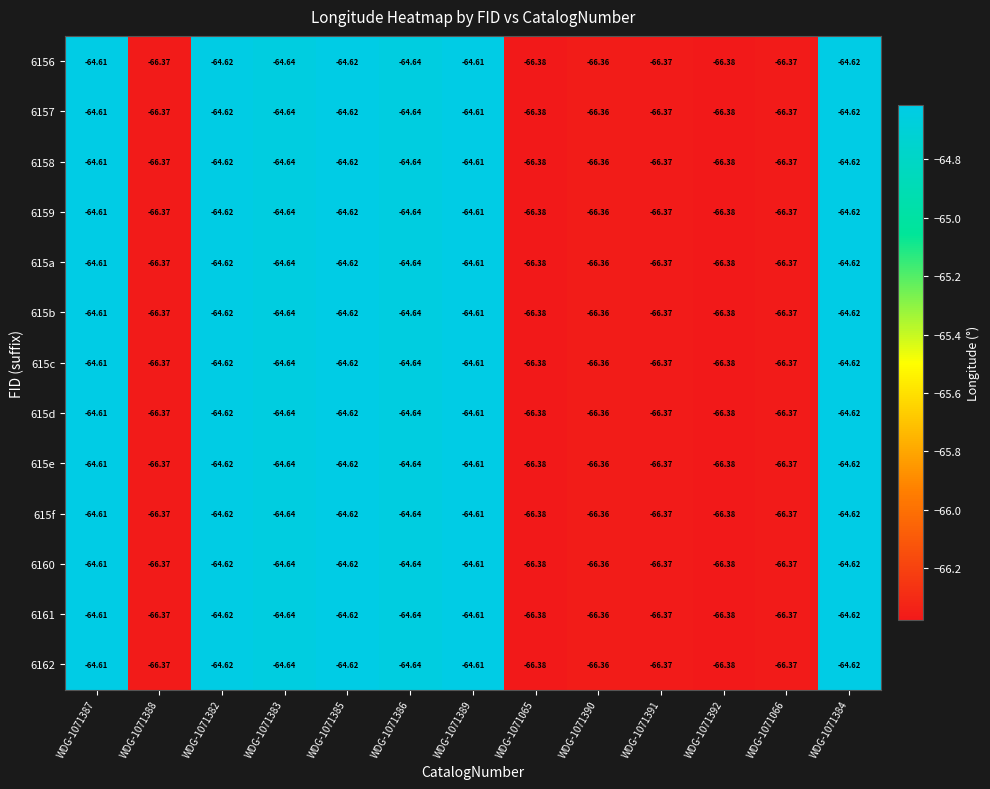

How many distinct data groups are displayed?

13